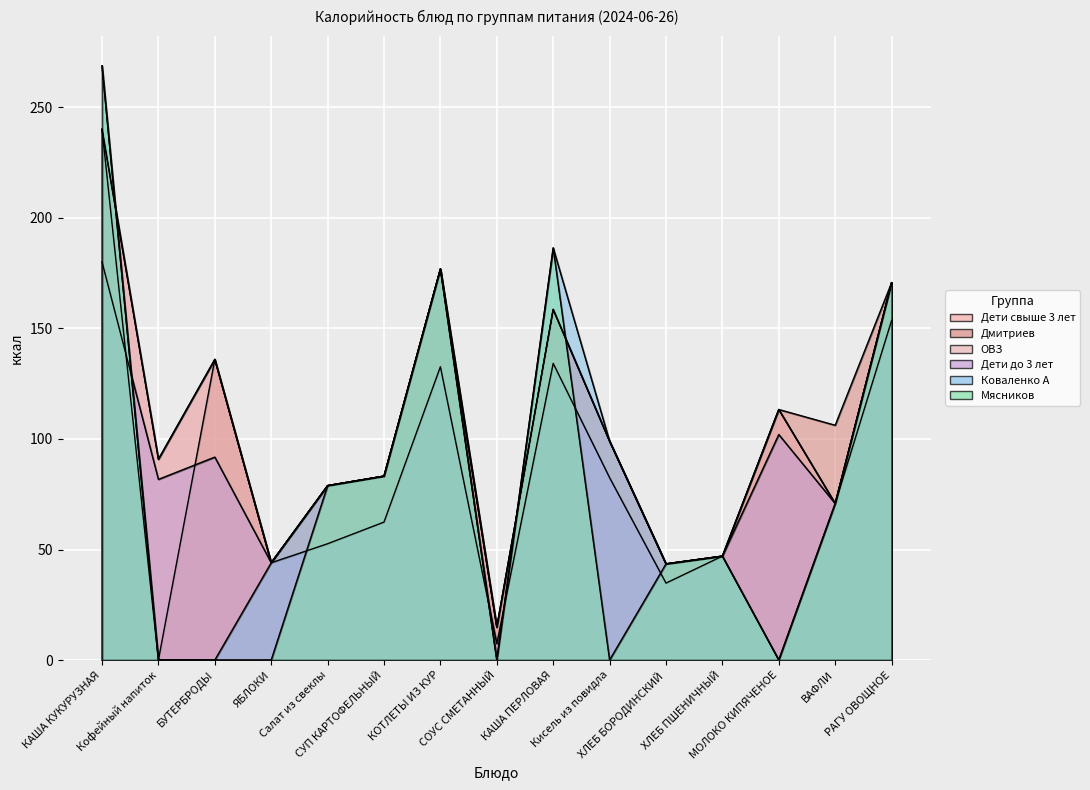

Is the value of Коваленко А at Кисель из повидла greater than the value of Дмитриев at Кофейный напиток?

Yes